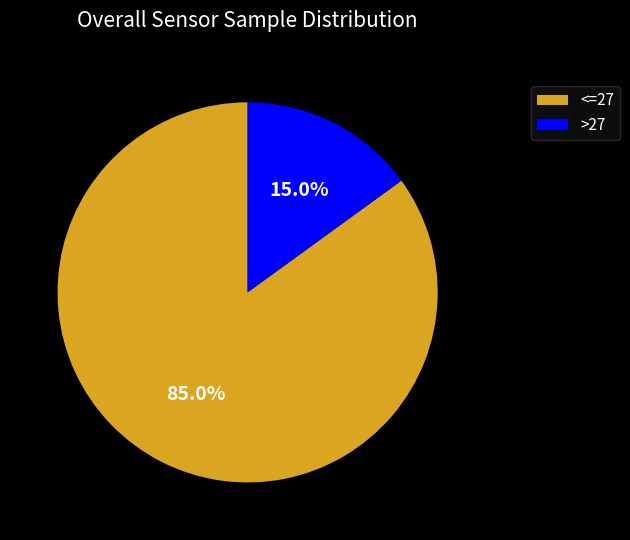

Which category has the biggest portion of the pie?

<=27